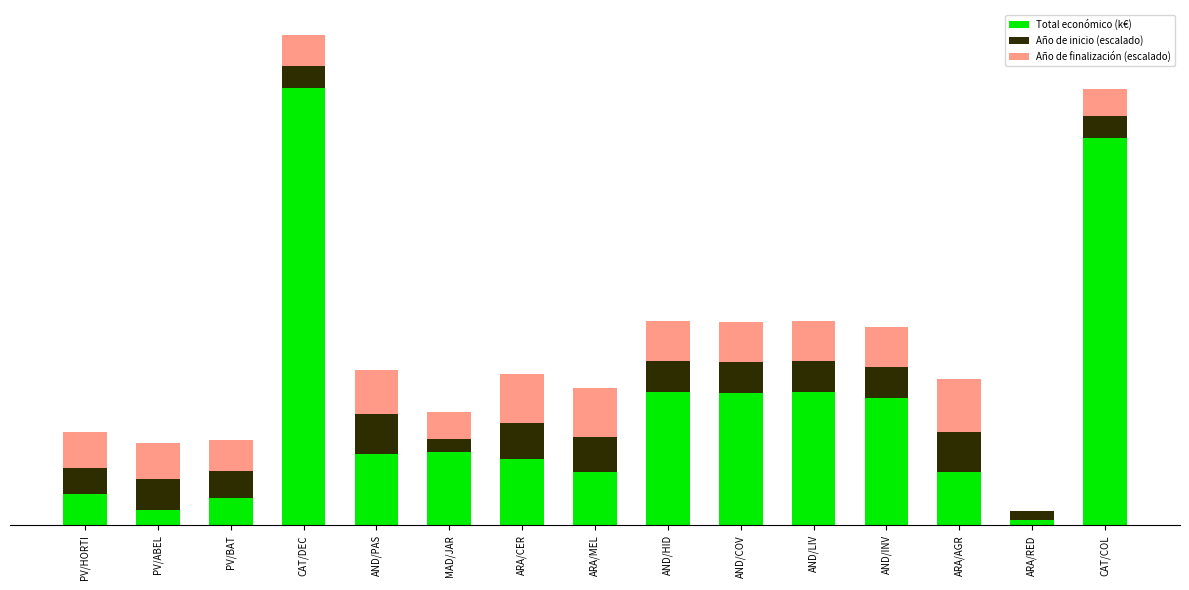

Where does the Año de finalización (escalado) series first go above 90?

AND/PAS